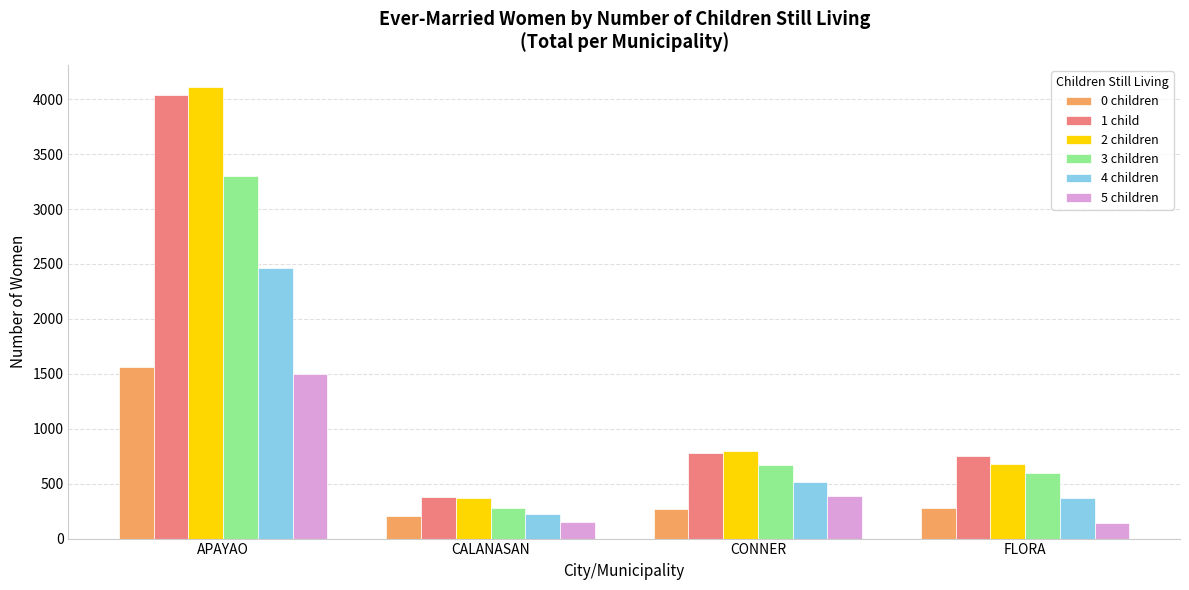

Count the number of categories in the chart.

4